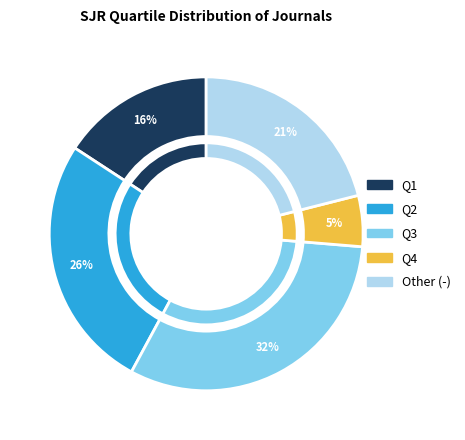

What percentage is the Q2 slice, to the nearest percent?

26%